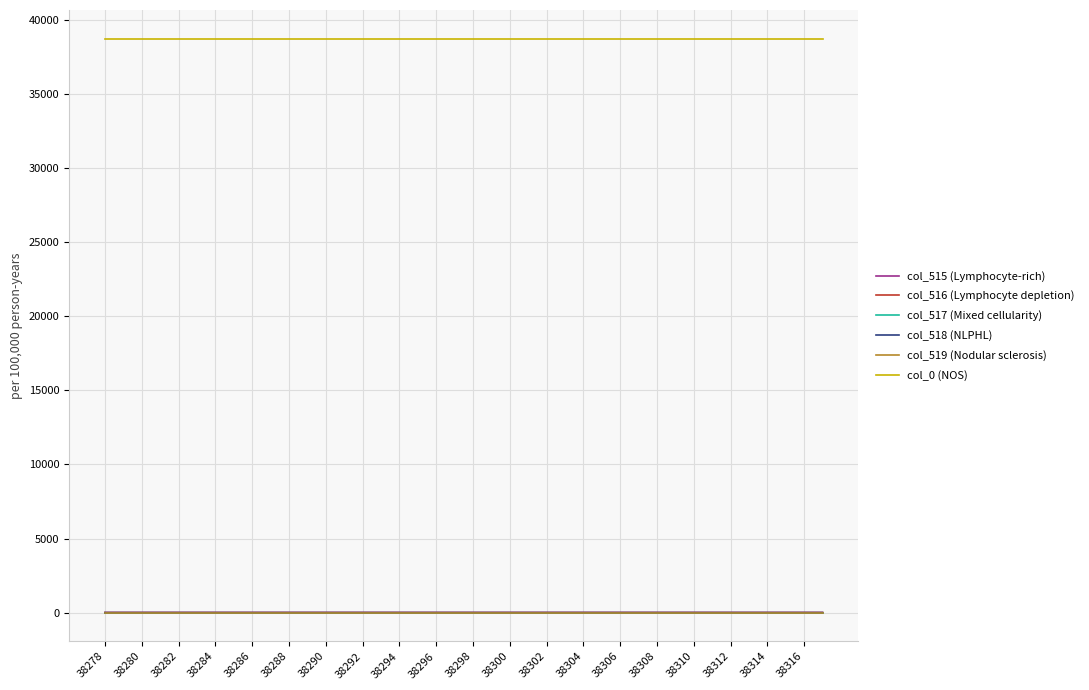

Is this an area chart (filled region under the line)?

No